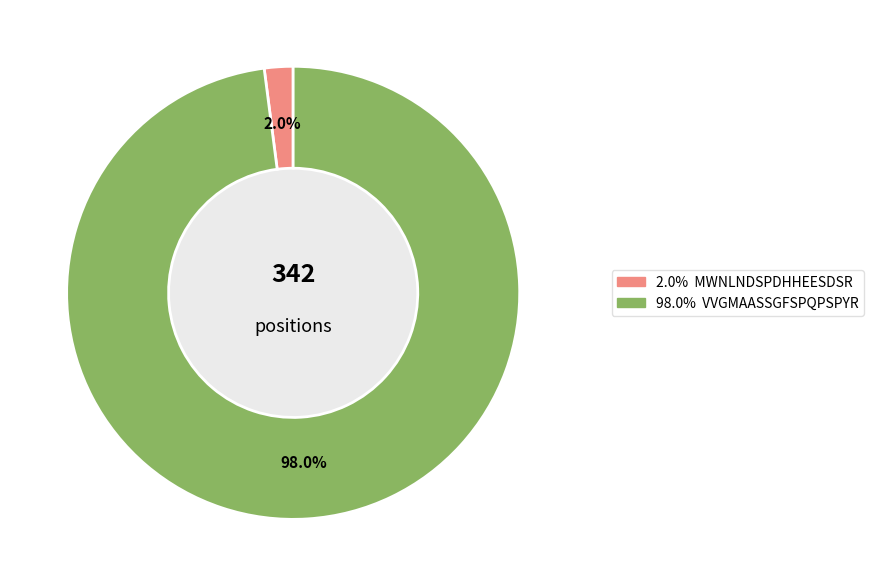

Does any single category account for the majority?

Yes